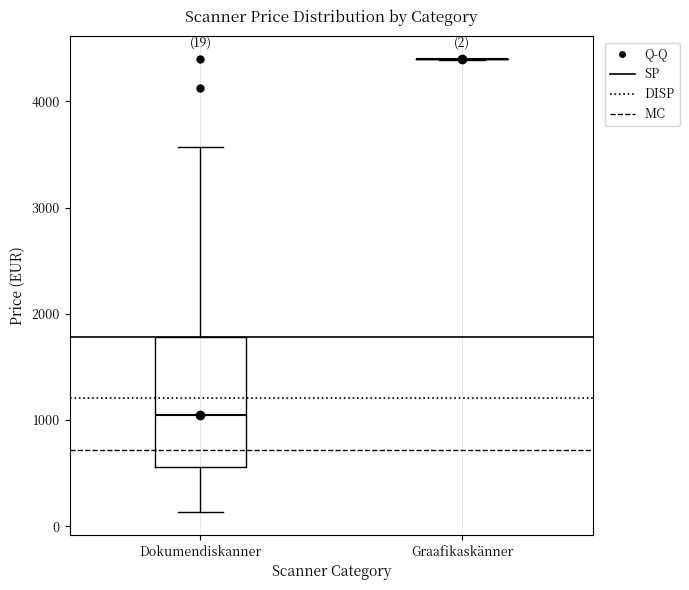

Comparing the boxes themselves (not the whiskers), which one is the tallest?

Dokumendiskanner